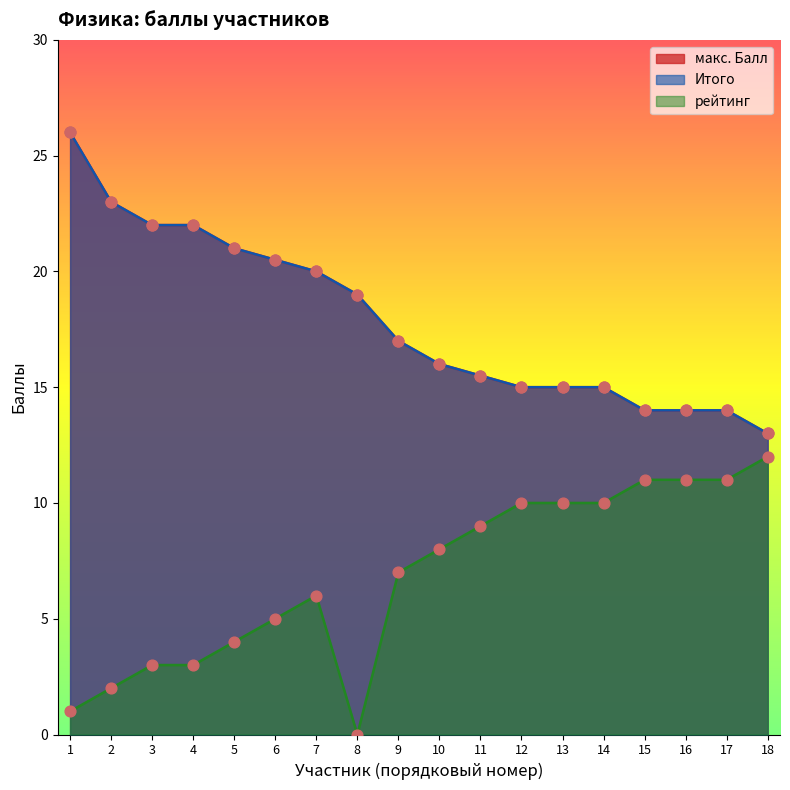

Is the value of макс. Балл at 12 greater than the value of рейтинг at 8?

Yes